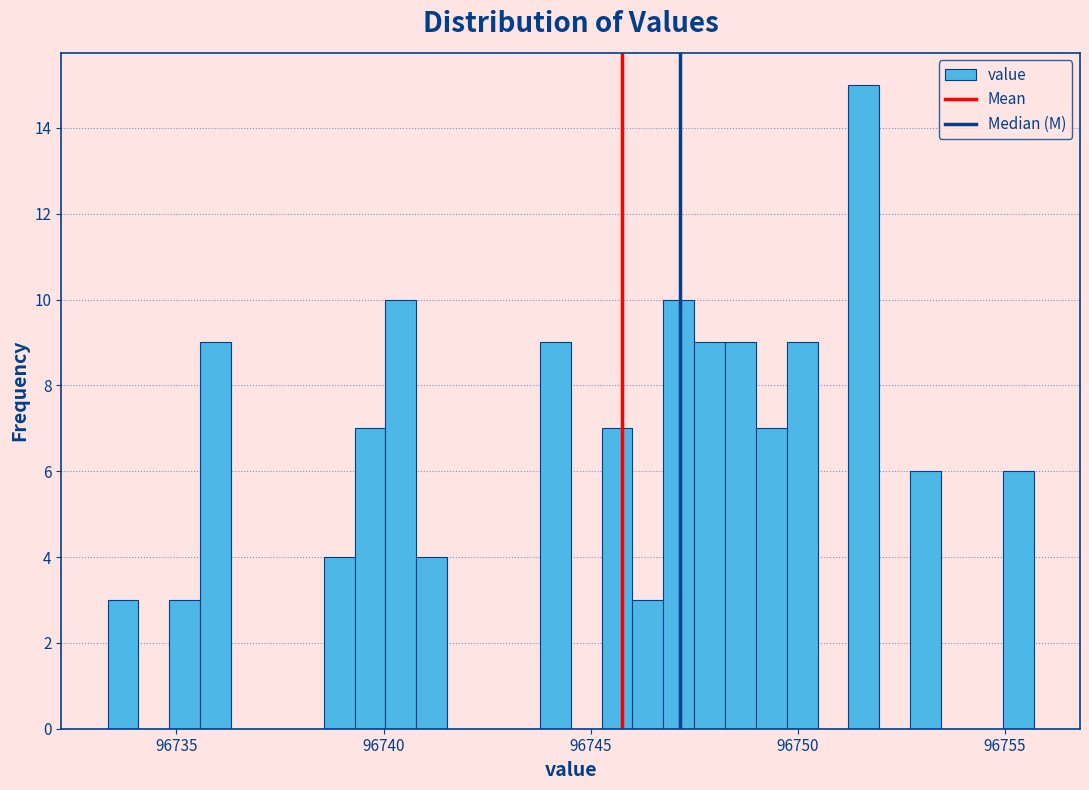

Read against the x-axis, roughly where is the centre of the tallest bar?

96751.5